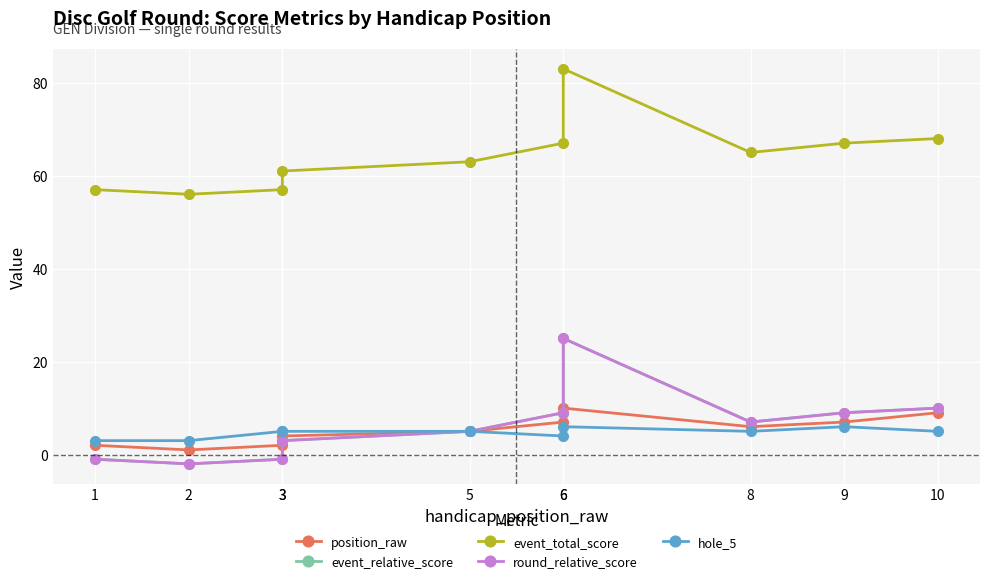

True or false: event_total_score and round_relative_score cross at least once.

False